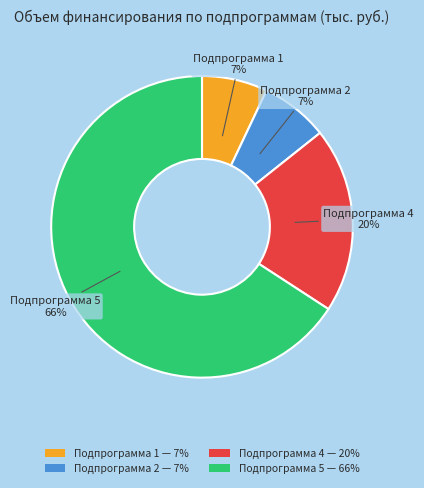

How many segments does this pie chart have?

4